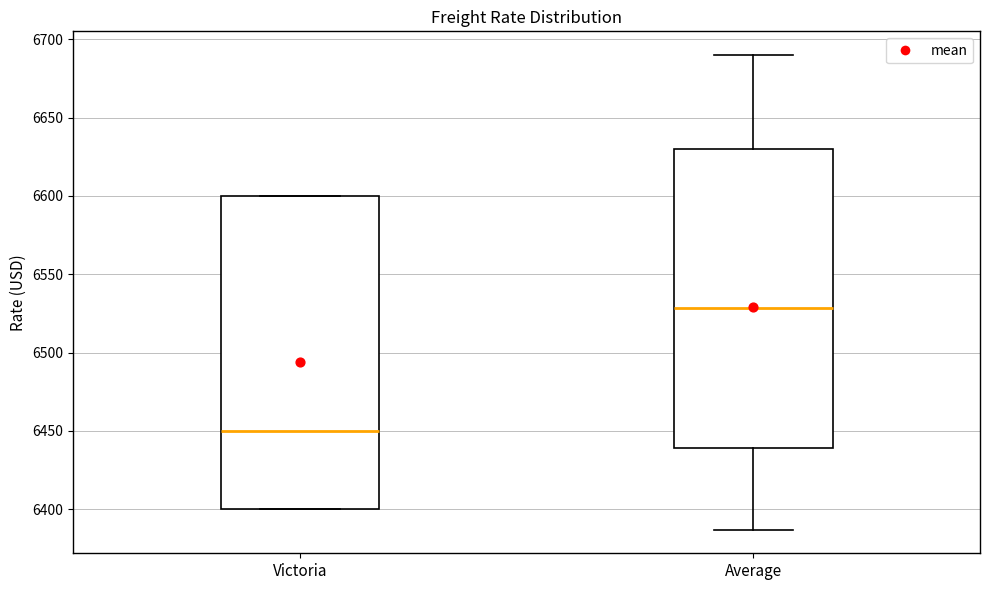

Reading left to right, transcribe this box plot: for each box, give where its median line is, the range the box spans, and where its two whiskers end, as read against the y-axis. The values are not printed on the chart, so give them approximately, as read against the axis.

Victoria: median 6450, box 6400 to 6600, whiskers 6400 to 6600
Average: median 6530, box 6440 to 6630, whiskers 6385 to 6690